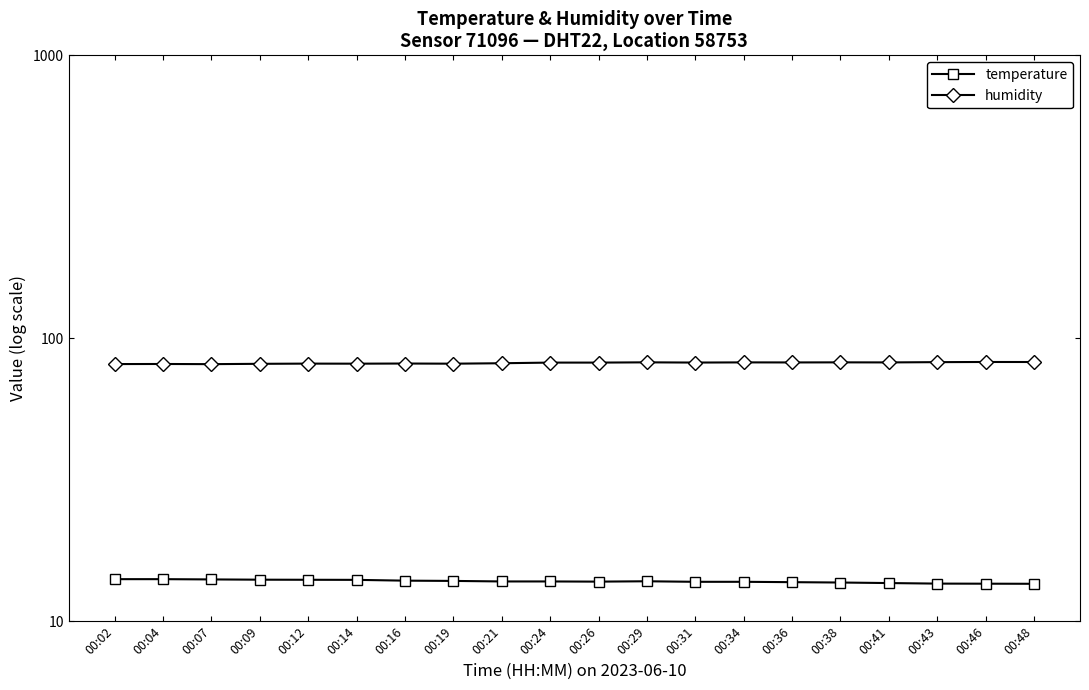

How many data points in humidity are above 82?

11